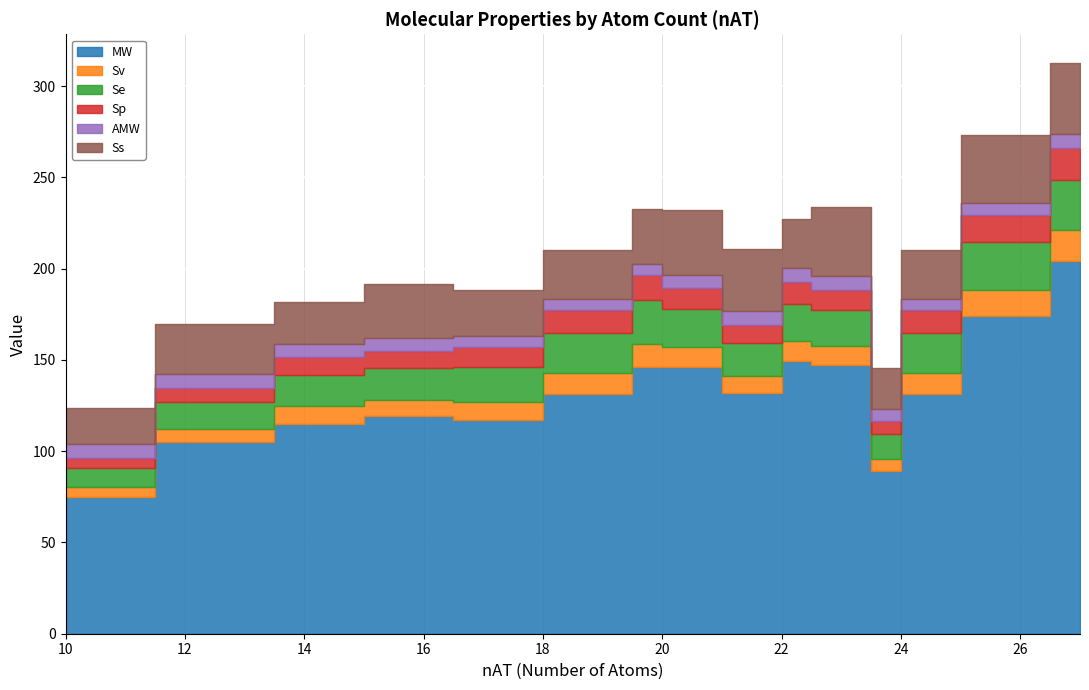

At which label does AMW reach its minimum?

19